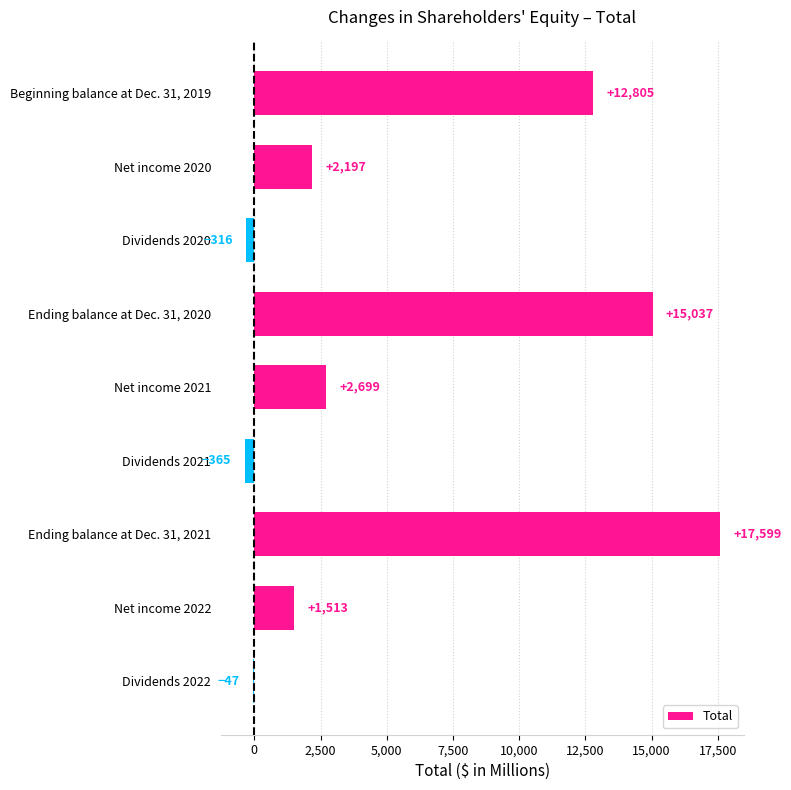

The chart shows a value of 15037 at Ending balance at Dec. 31, 2020. True or false?

True